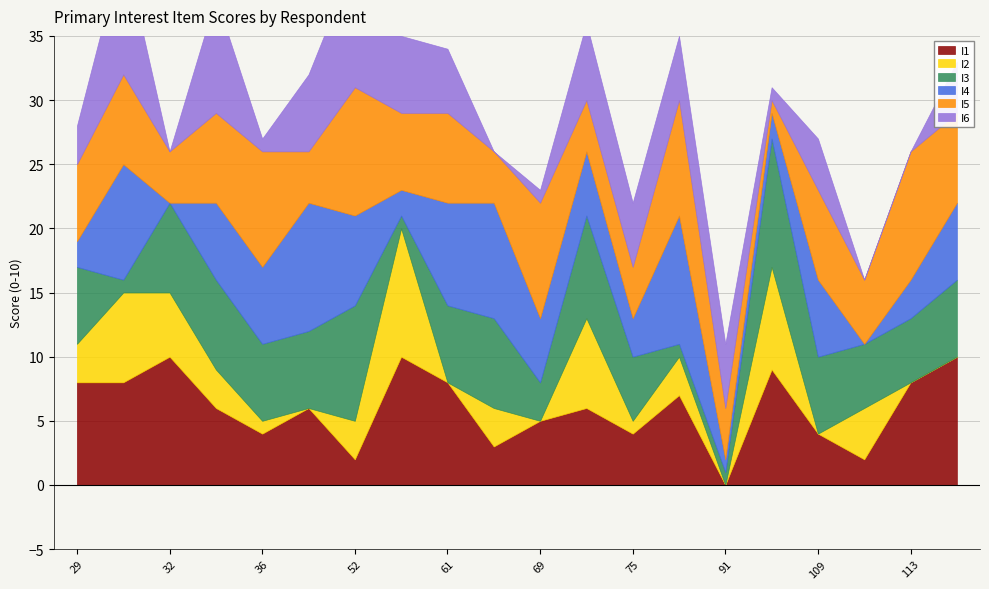

List the labels in order of I4 value, largest first.

40, 81, 30, 66, 61, 52, 33, 36, 109, 119, 69, 74, 75, 113, 29, 56, 99, 91, 32, 110